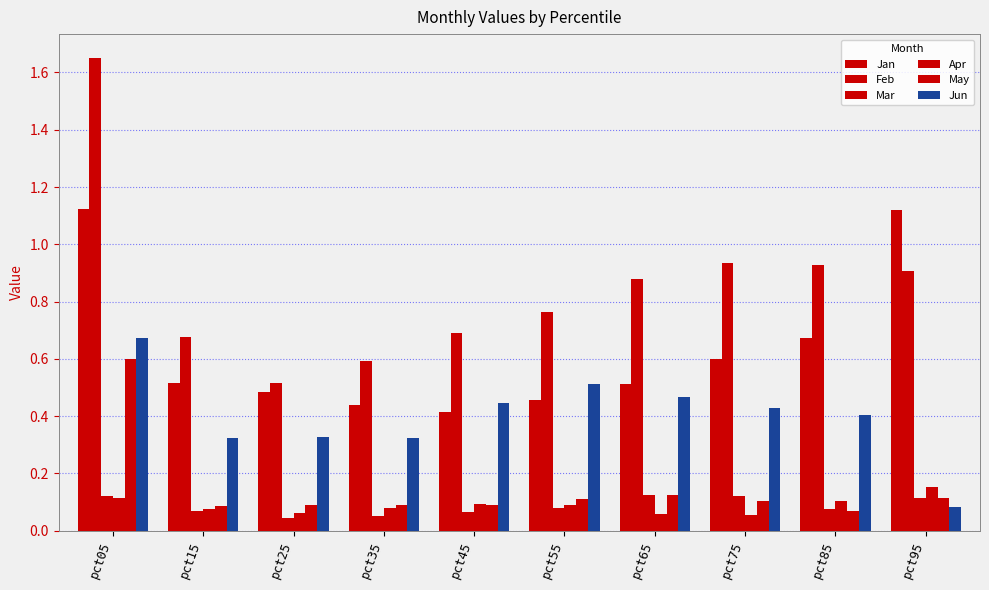

Which category has the highest value across all series?

pct05